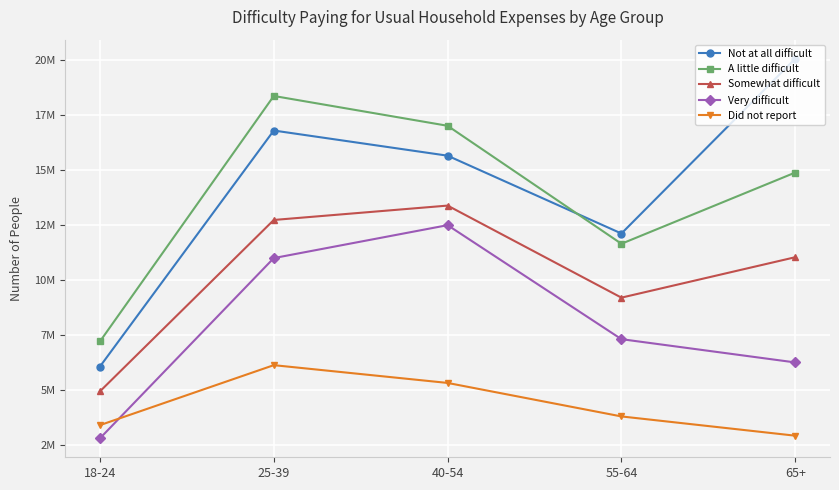

Does the chart display data point markers on the line(s)?

Yes